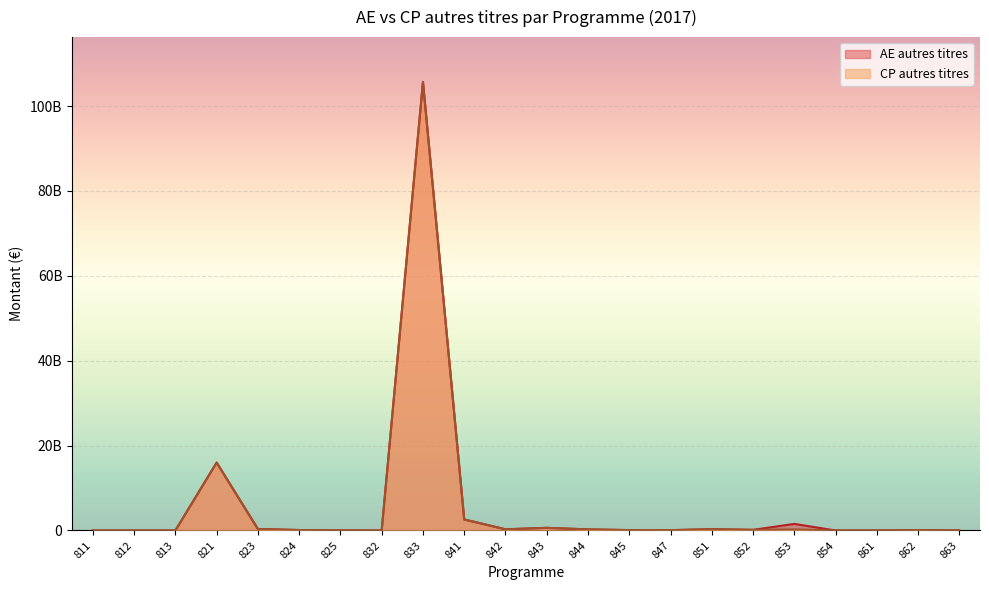

Which series has the largest total across all categories?

AE autres titres